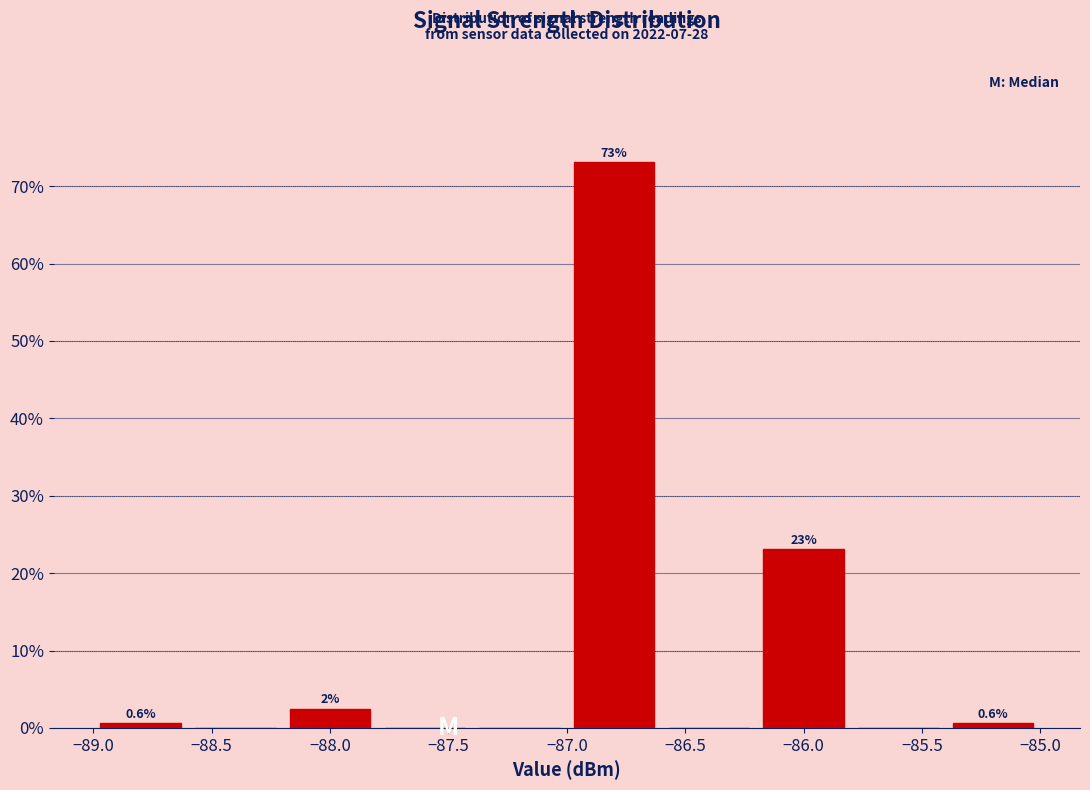

Which range on the x-axis has the tallest bar?

-87.0 to -86.6